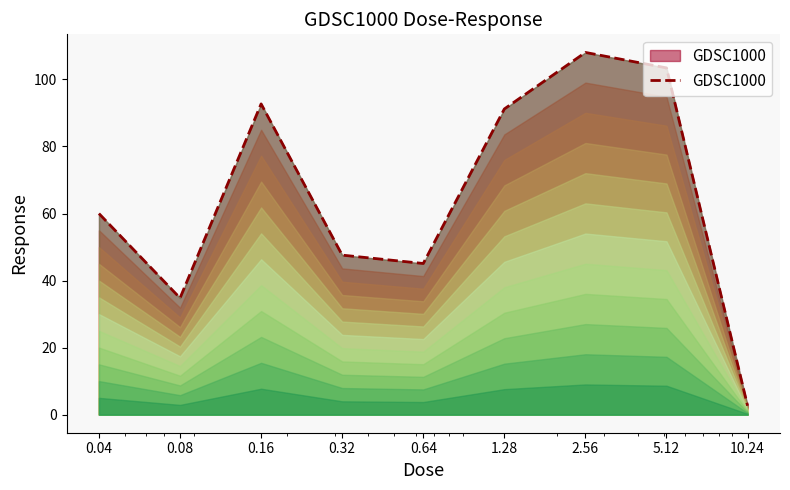

What is the minimum value shown in the chart?

2.6